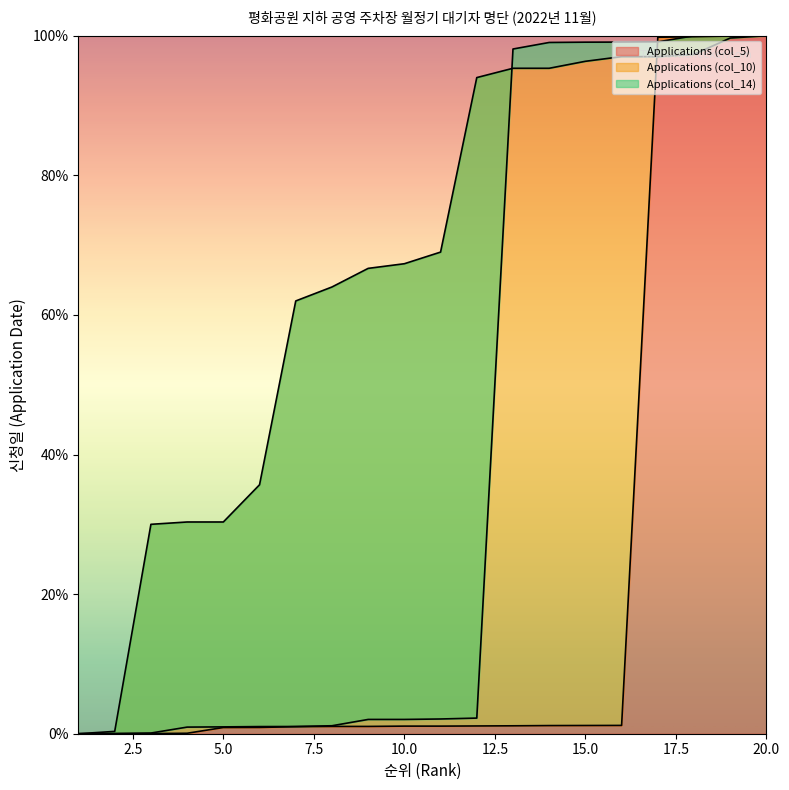

Is it true that Applications (col_5) equals 170.0 at 18?

False